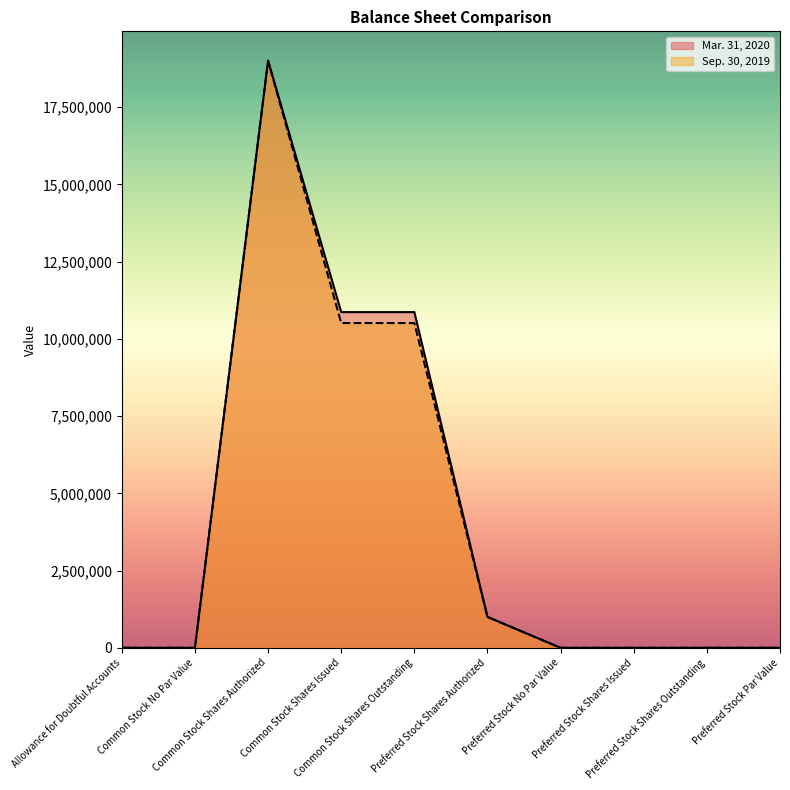

What is the spread (max minus min) of values at Common Stock Shares Issued?

353587